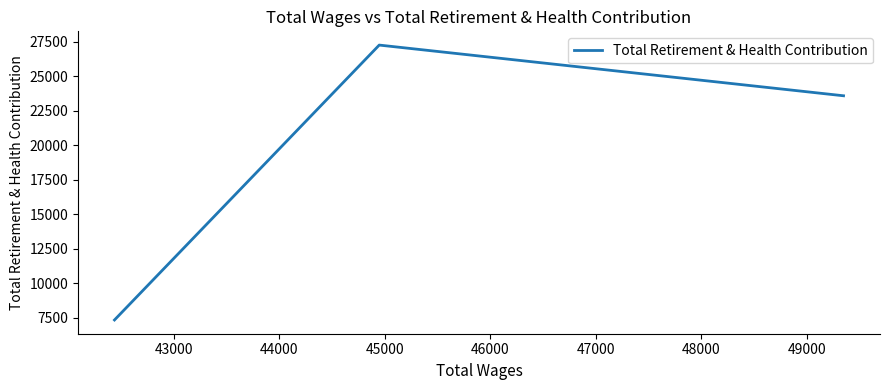

What is the average value?

19406